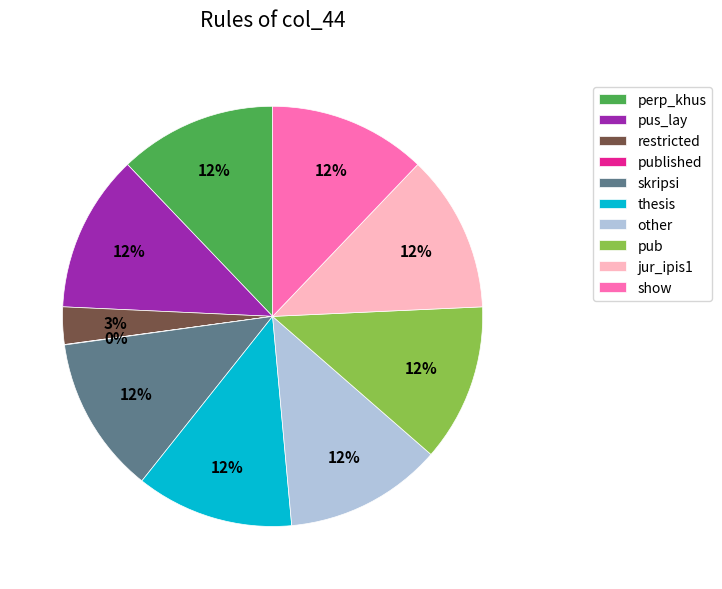

The skripsi slice represents 20% of the pie. True or false?

False